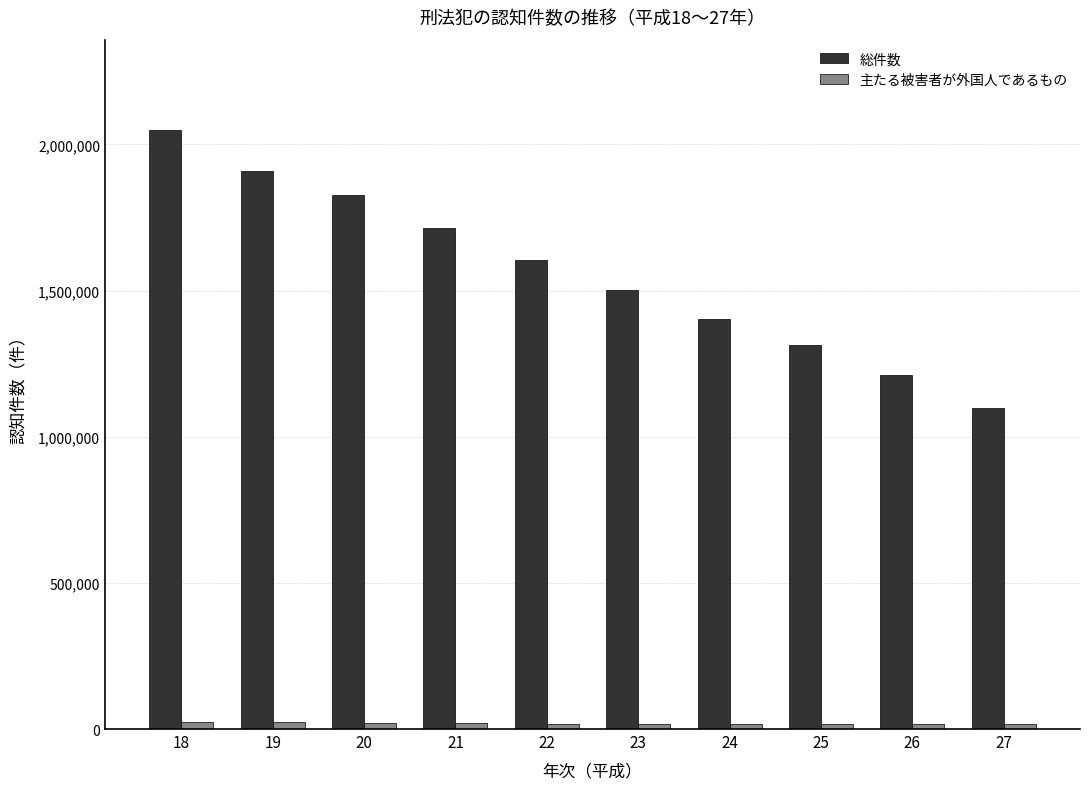

What is the value of the 総件数 bar at the 10th from the left?

1098969